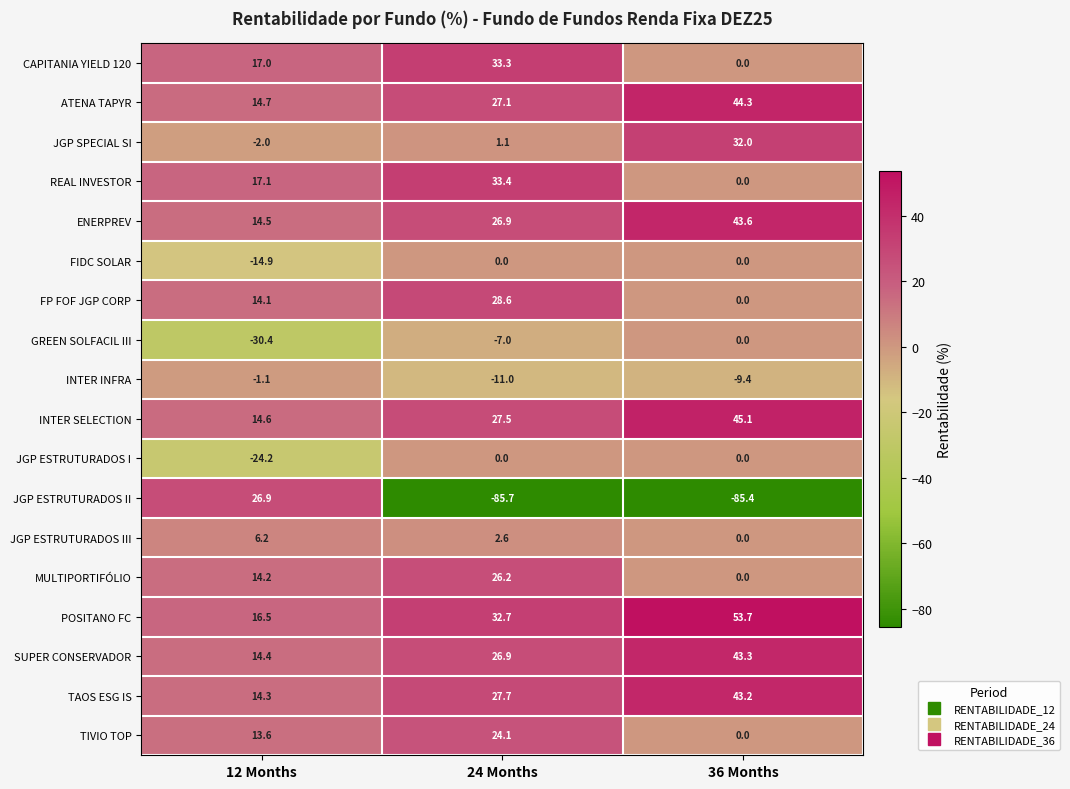

Count the number of data series in this chart.

18